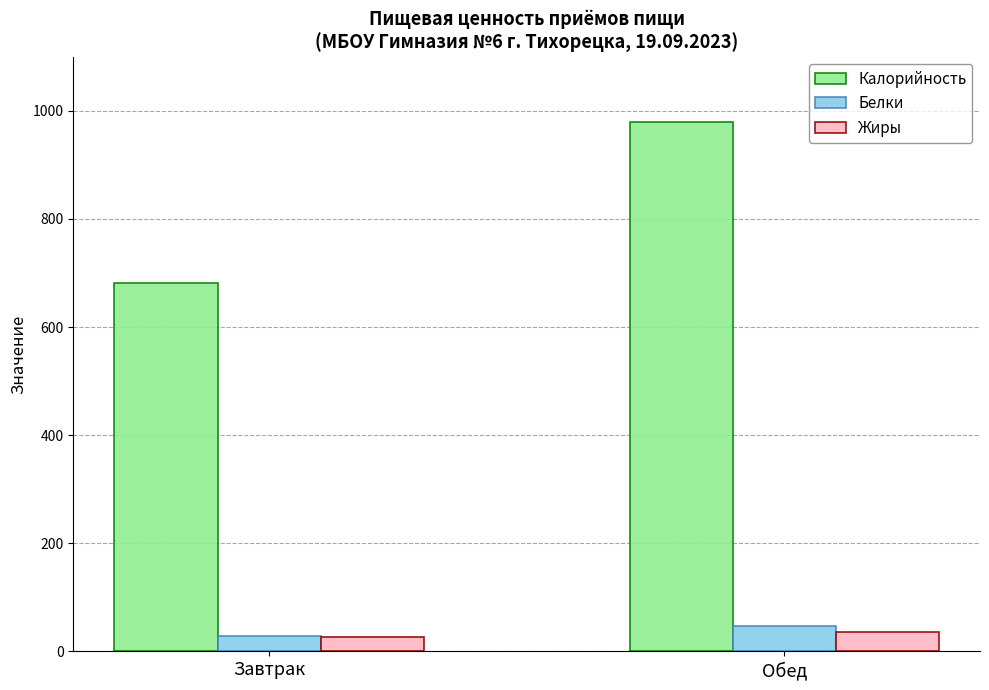

Which series changed the most between Завтрак and Обед?

Калорийность